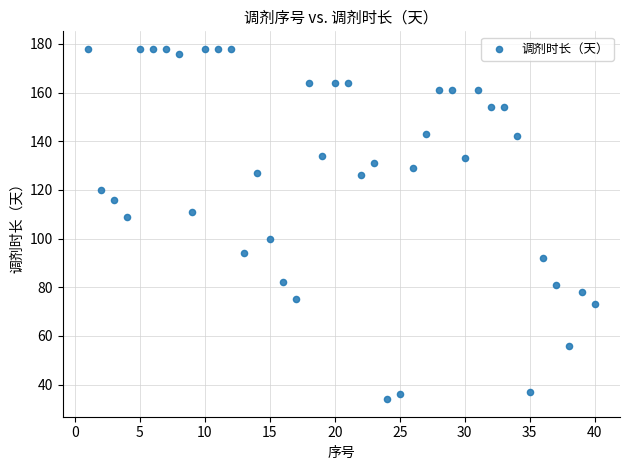

What Y value in the scatter plot is closest to 106?

109